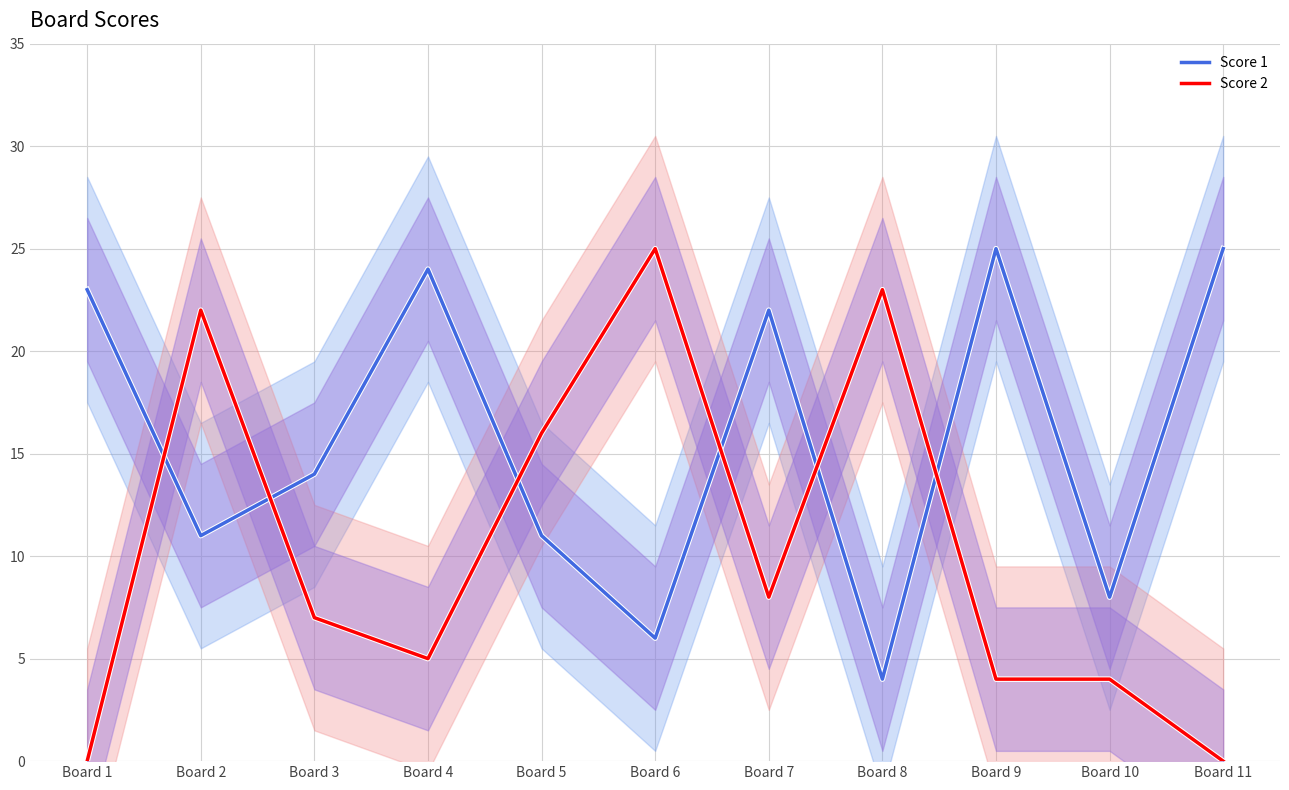

Reading right to left, list all the values displayed in this chart.

Score 1: 25	8	25	4	22	6	11	24	14	11	23
Score 2: 0	4	4	23	8	25	16	5	7	22	0